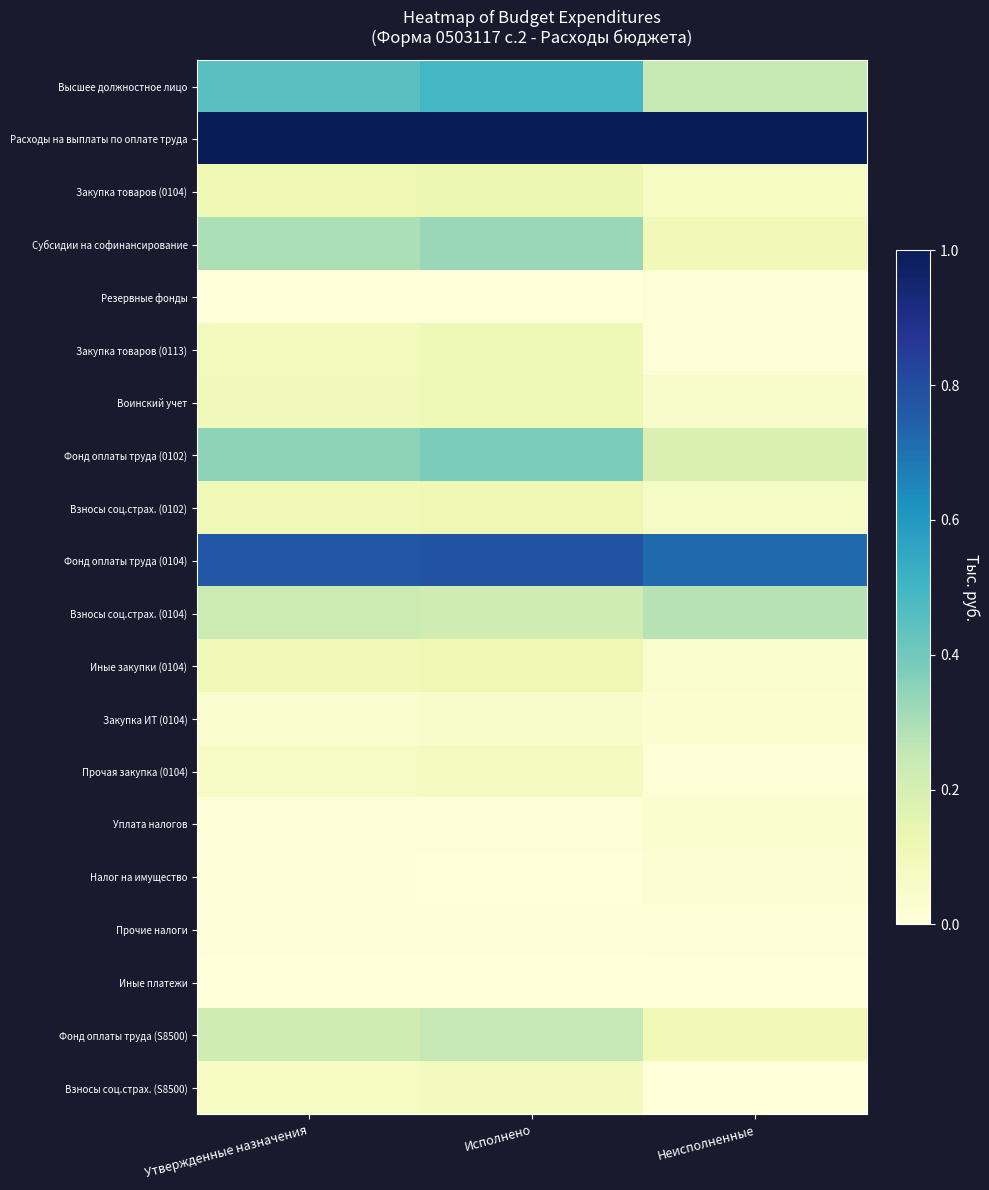

At which category is the sum across all series the highest?

Исполнено